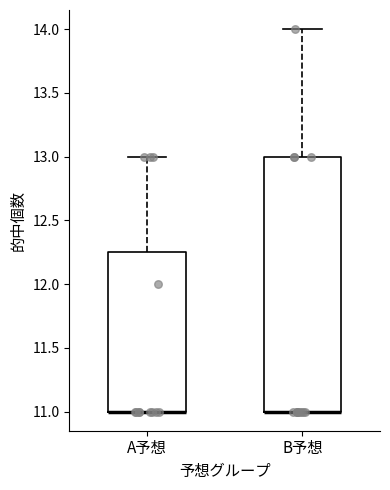

Which box is the tallest, from its lower edge to its upper edge?

B予想